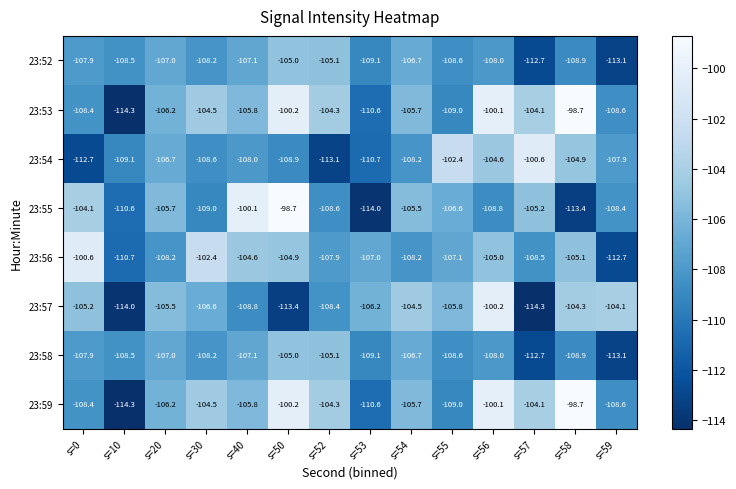

What is the sum of the 23:58 values at s=57 and s=53?

-221.8